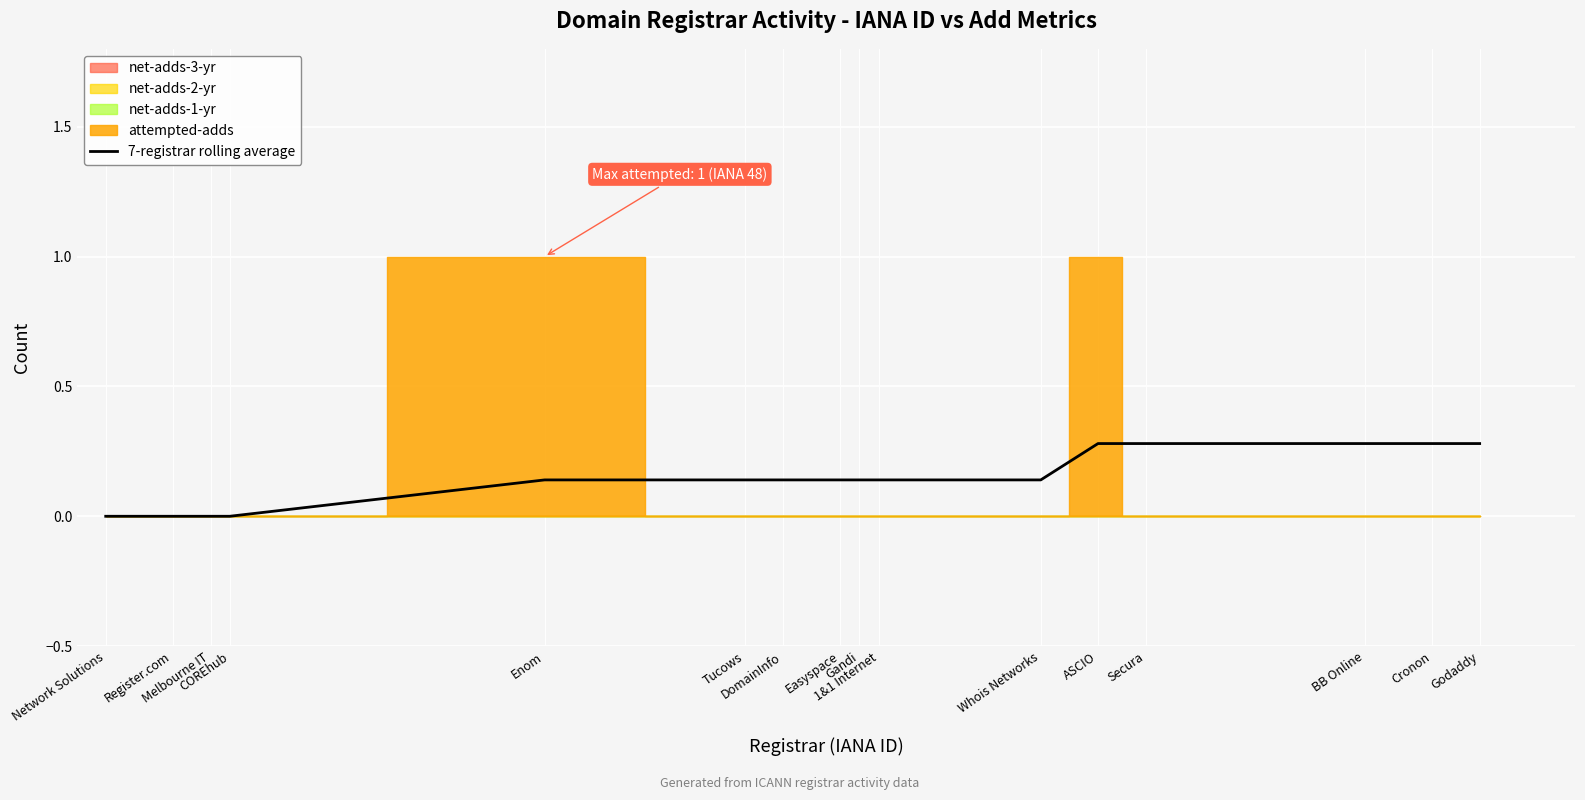

List the labels in order of value, largest first.

ASCIO, Secura, BB Online, Cronon, Godaddy, Enom, Tucows, DomainInfo, Easyspace, Gandi, 1&1 Internet, Whois Networks, Network Solutions, Register.com, Melbourne IT, COREhub